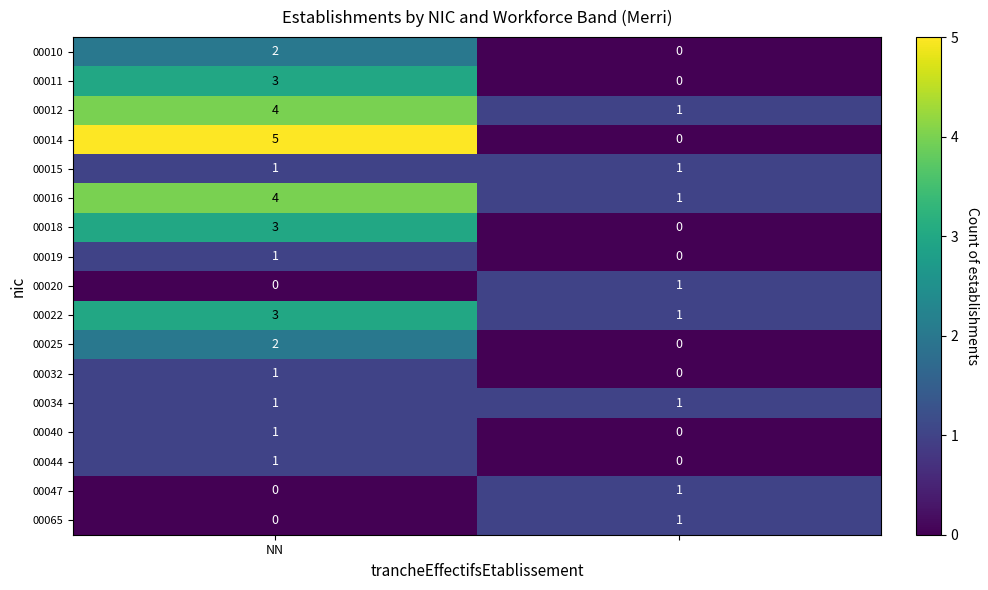

Count the number of data series in this chart.

17